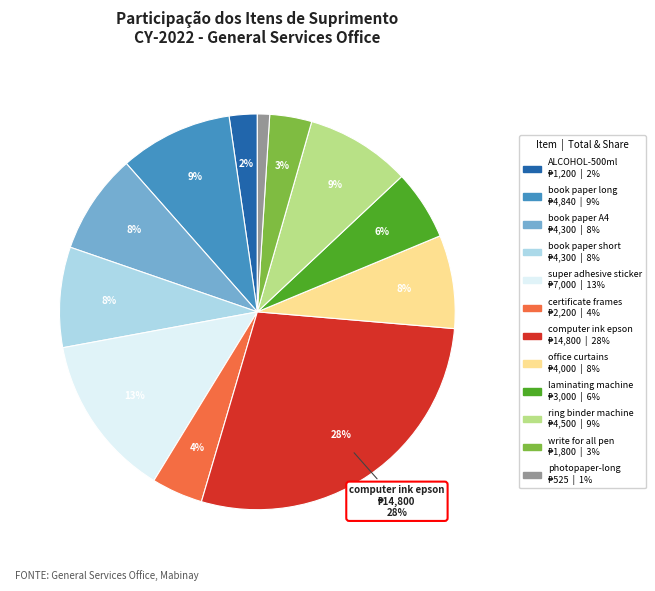

Is there a majority slice in this chart?

No